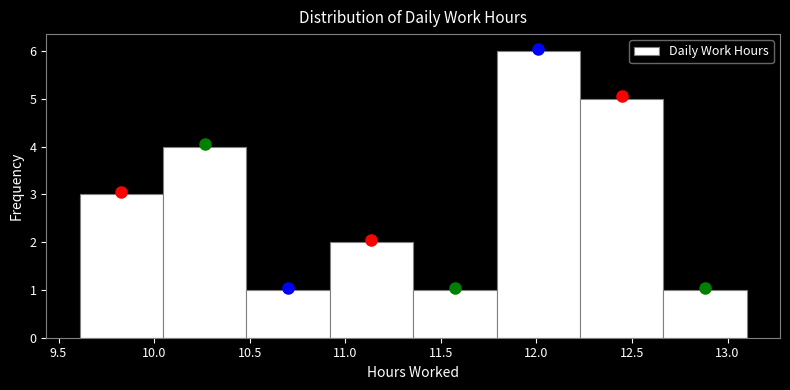

Reading left to right, transcribe this chart: for each bar, give the range it covers on the x-axis and its height. Neither the bar edges nor the heights are printed on the chart, so give them approximately, as read against the axes.

9.60 to 10.05: 3
10.05 to 10.50: 4
10.50 to 10.90: 1
10.90 to 11.35: 2
11.35 to 11.80: 1
11.80 to 12.25: 6
12.25 to 12.65: 5
12.65 to 13.10: 1